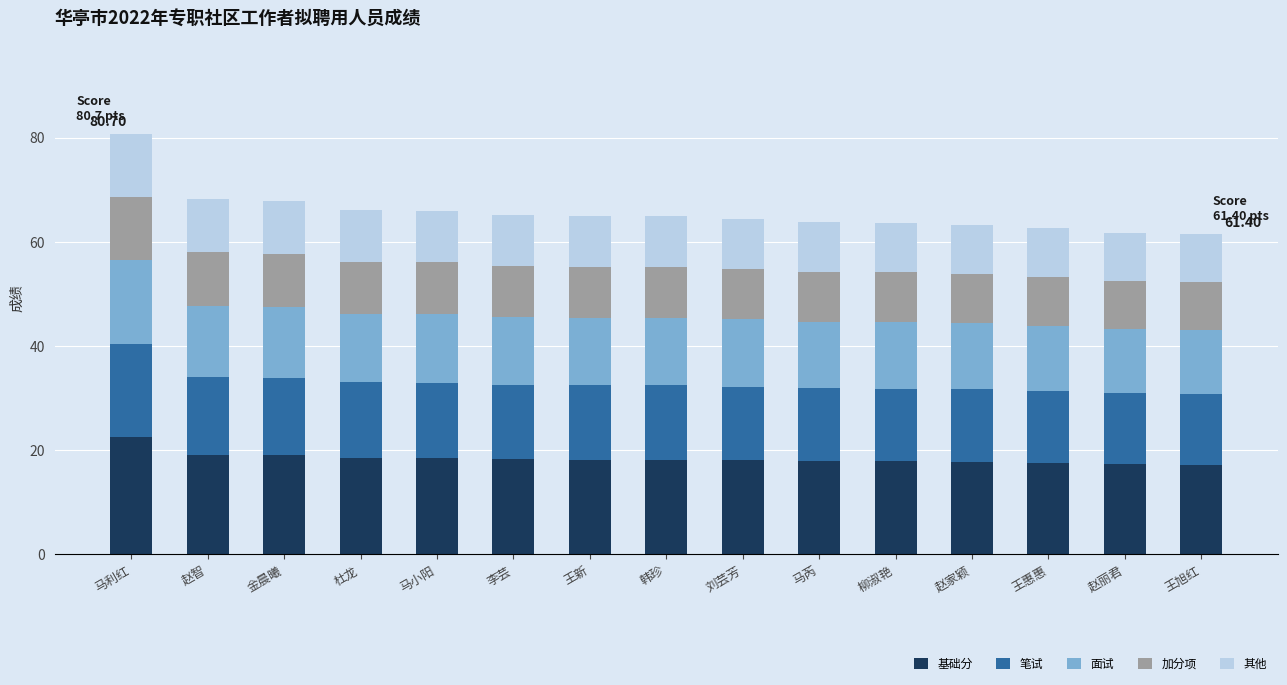

What is the average value of the 基础分 series?

18.4